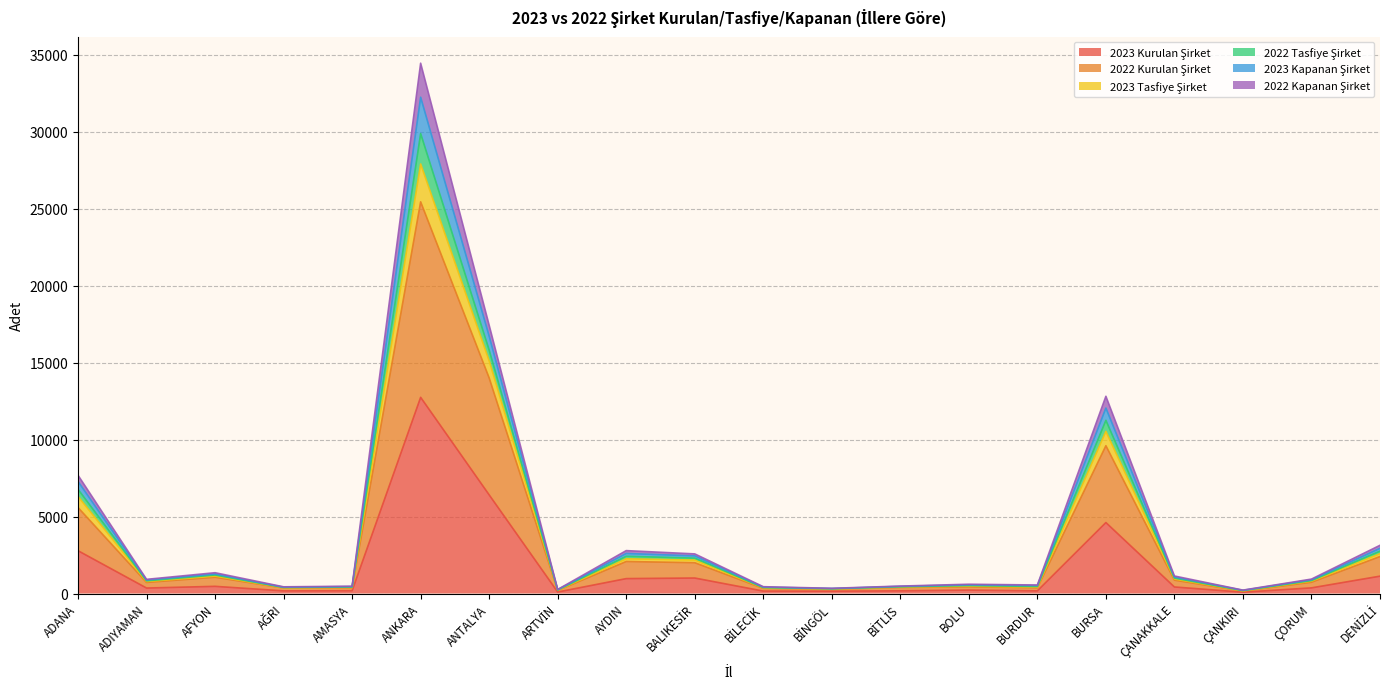

At how many categories does at least one series exceed 28006?

1